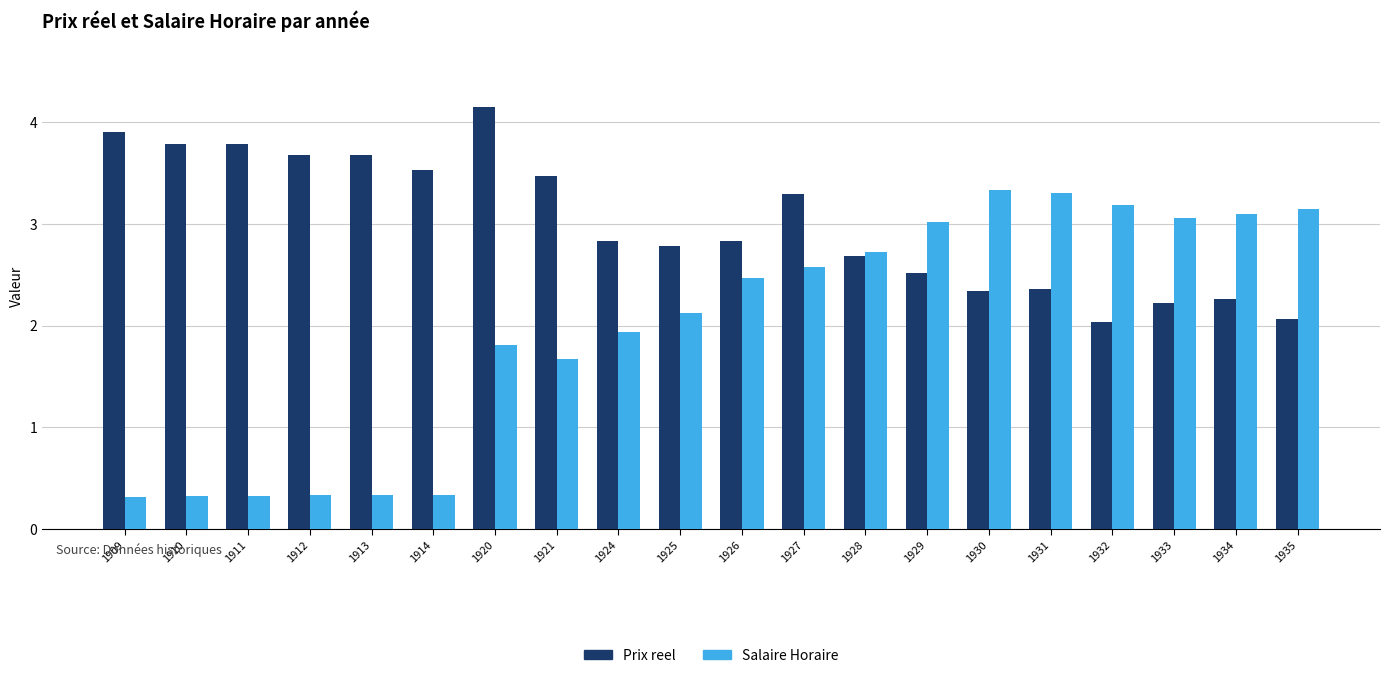

Which category has the highest value across all series?

1920